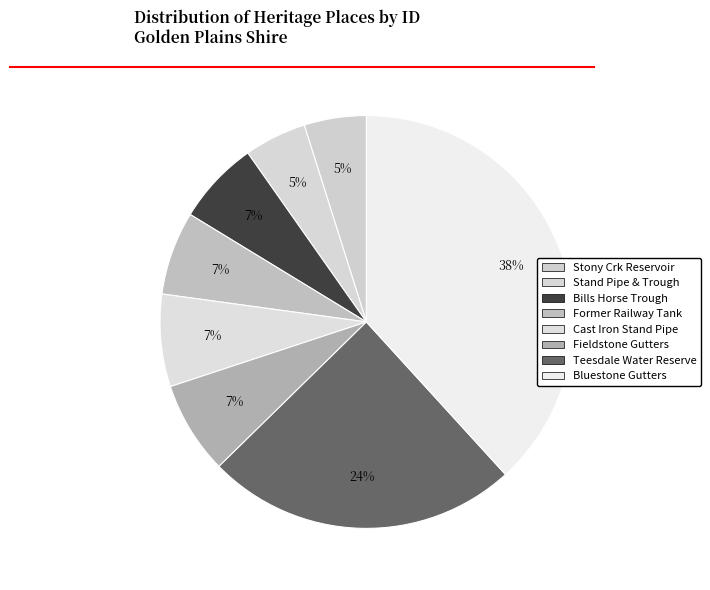

Count the number of slices in the pie.

8